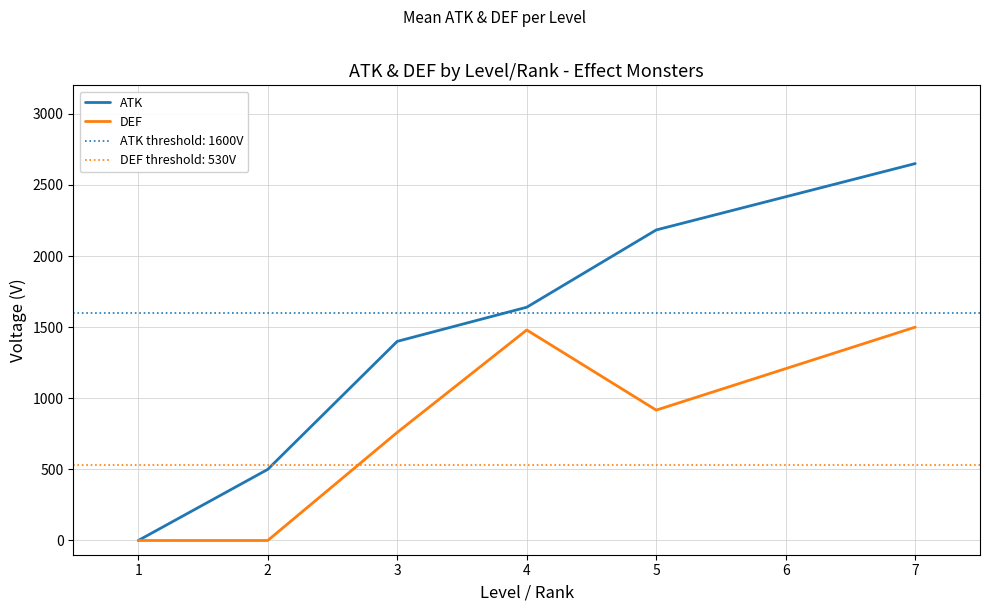

True or false: DEF has a value of 760.0 at 3.

True